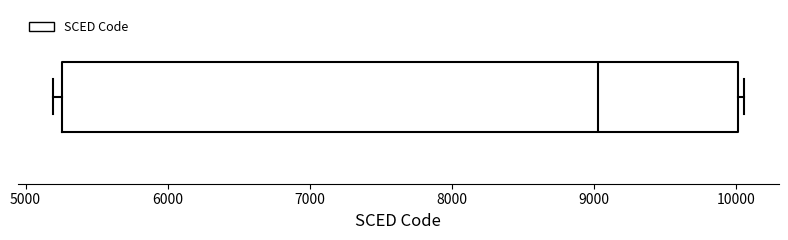

Read this box plot against the x-axis: the position of the median line, the range covered by the box, and the ends of both whiskers. The values are not printed on the chart, so give them approximately, as read against the axis.

median 9000, box 5300 to 10000, whiskers 5200 to 10100